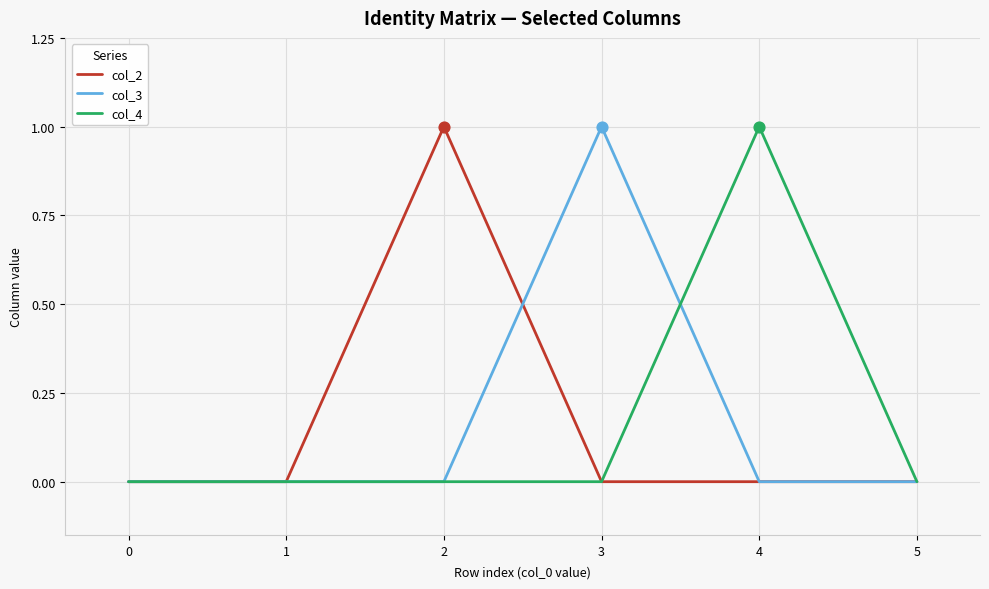

Which category has the highest value in the col_3 series?

3